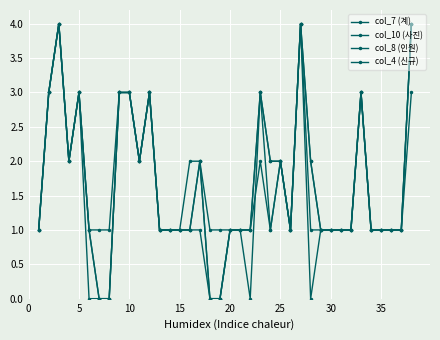

Count the col_10 (사진) values in the range 1 to 3.

30